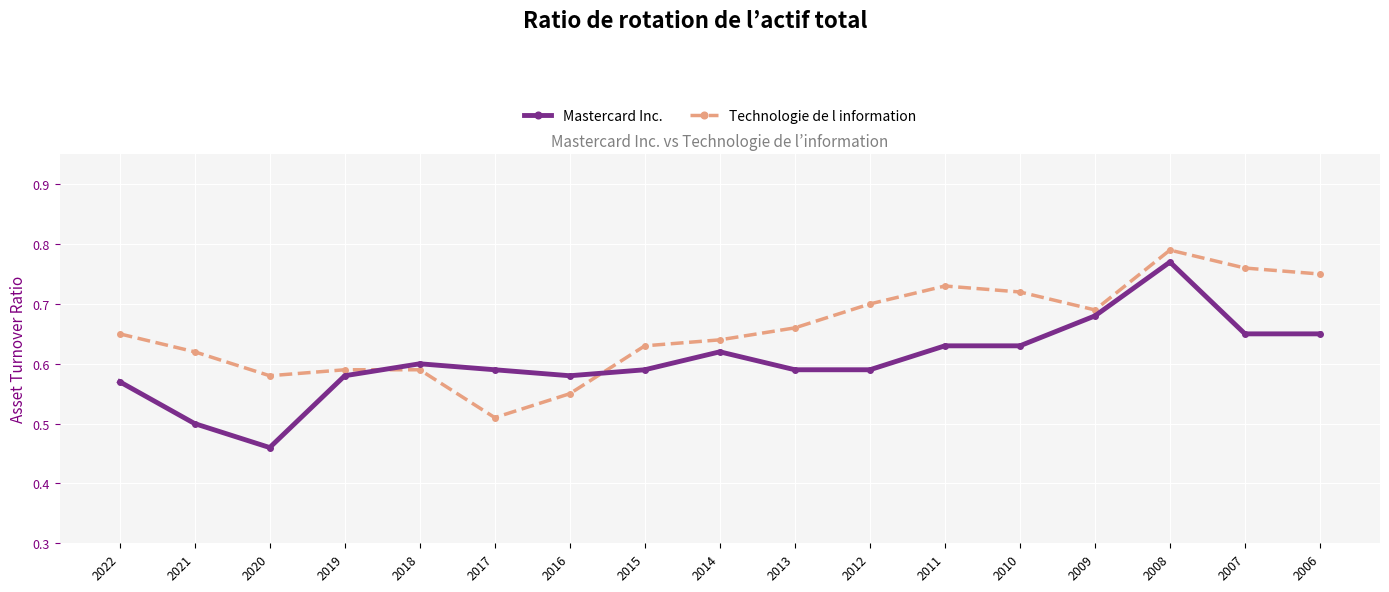

At which category does Mastercard Inc. reach its first local peak?

2018